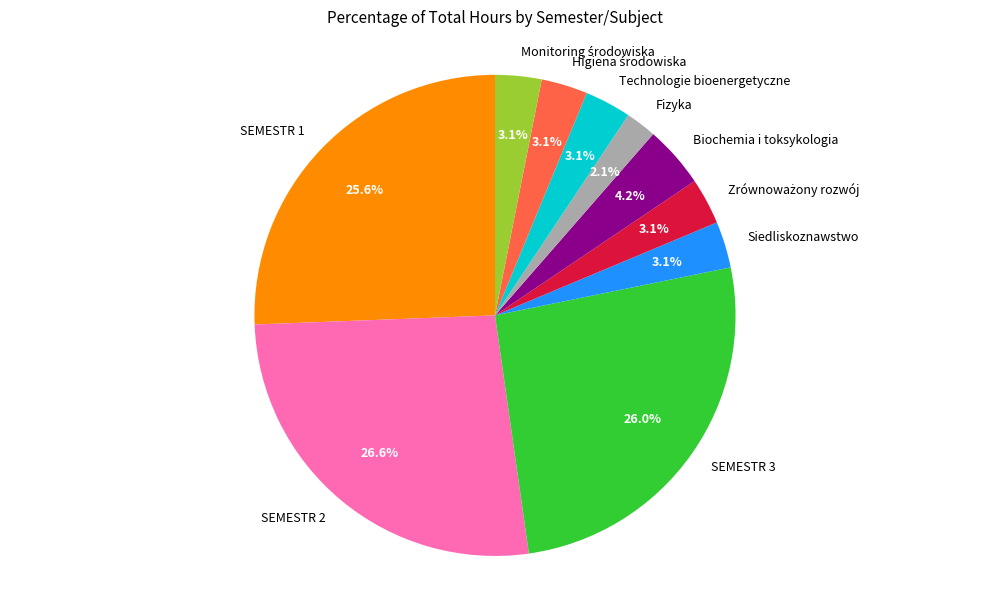

To the nearest percent, what percentage of the pie is SEMESTR 2?

27%